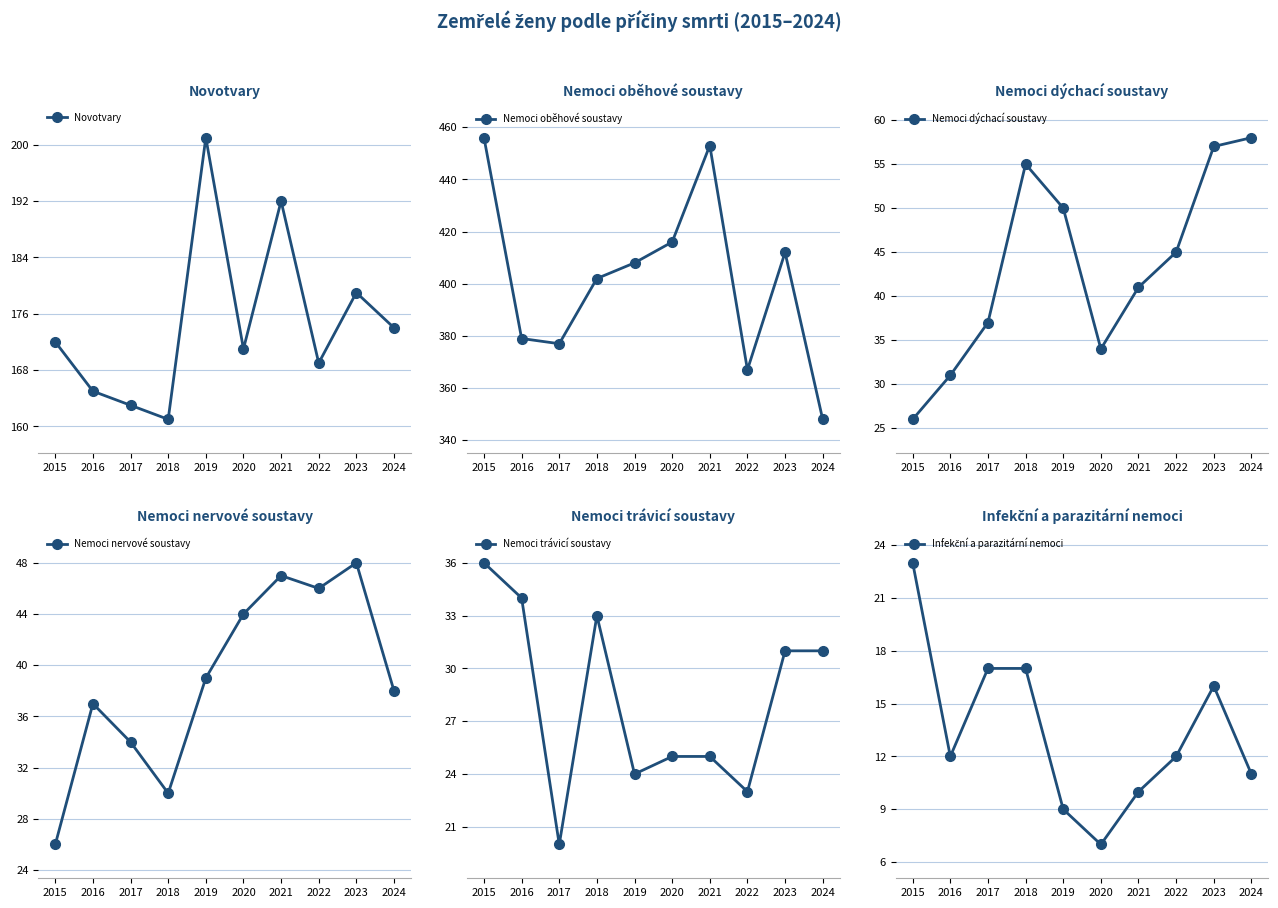

Read the Novotvary value at 2016, to the nearest 10.

160